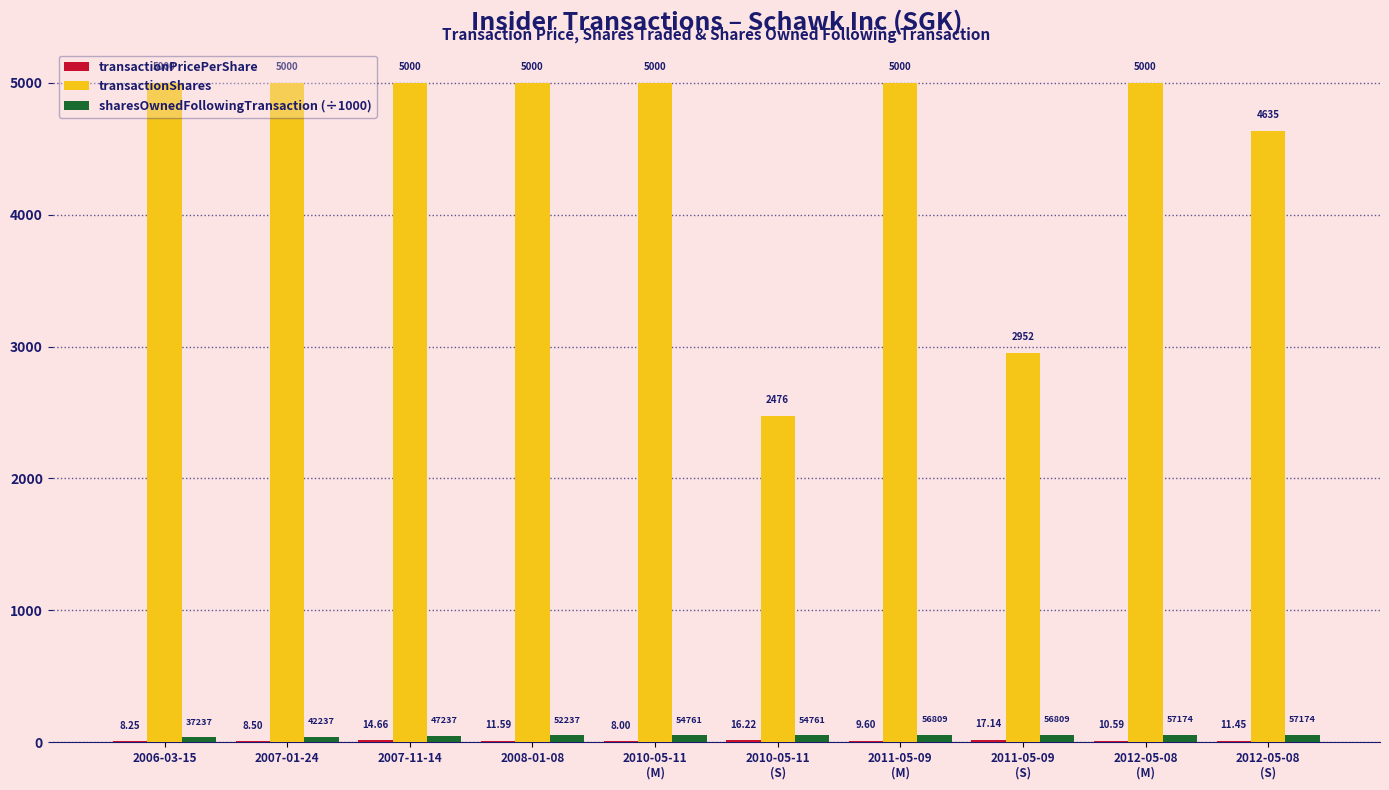

Is the value of sharesOwnedFollowingTransaction (÷1000) at 2006-03-15 greater than the value of transactionShares at 2007-11-14?

No